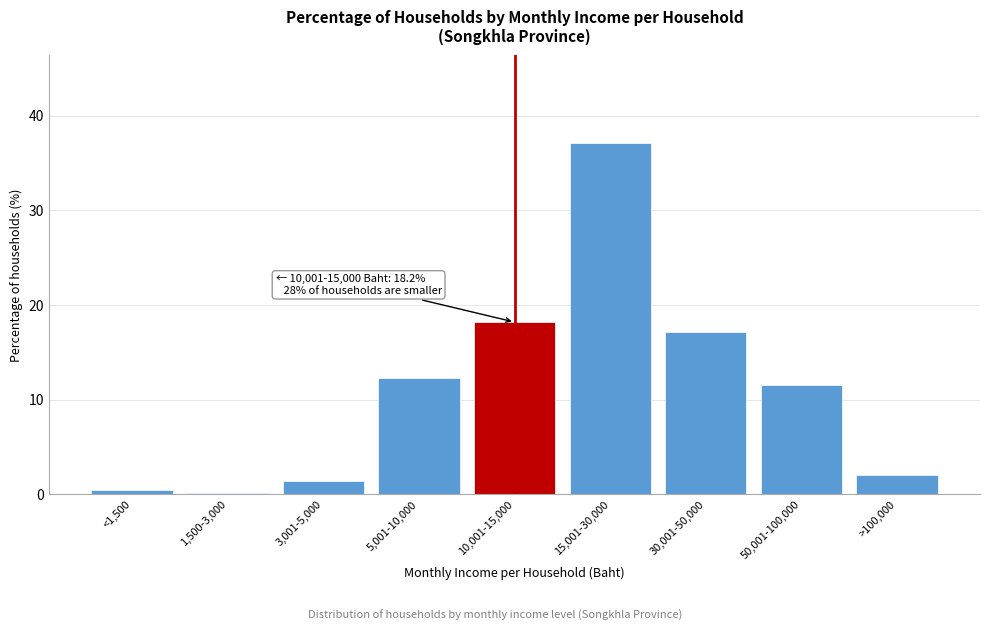

Reading left to right, what are all the values shown in this chart?

<1,500=0.5	1,500-3,000=0.1	3,001-5,000=1.4	5,001-10,000=12.3	10,001-15,000=18.2	15,001-30,000=37.1	30,001-50,000=17.1	50,001-100,000=11.5	>100,000=2.0